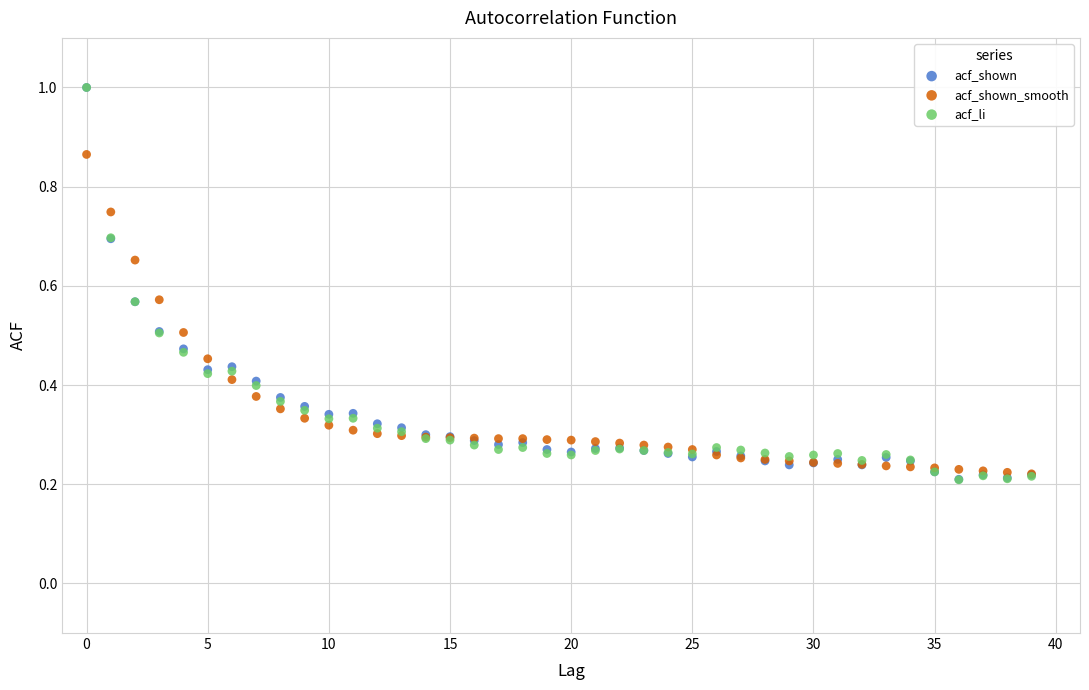

Which series has the largest Y range (max minus min)?

acf_li